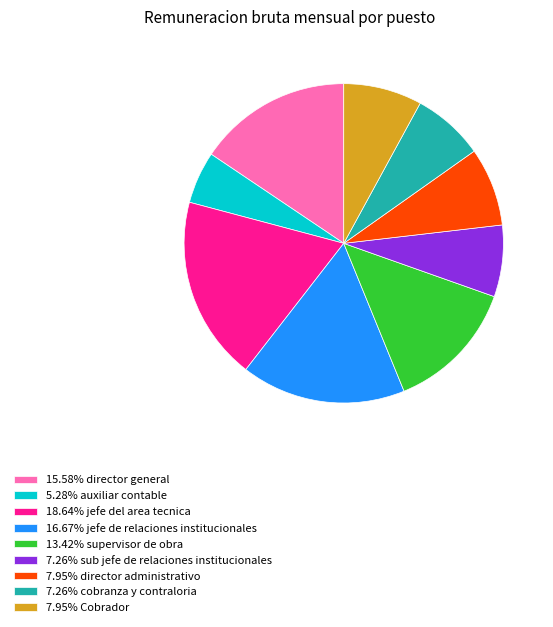

Approximately how many times larger is the value at 7.95% director administrativo compared to 18.64% jefe del area tecnica?

0.4